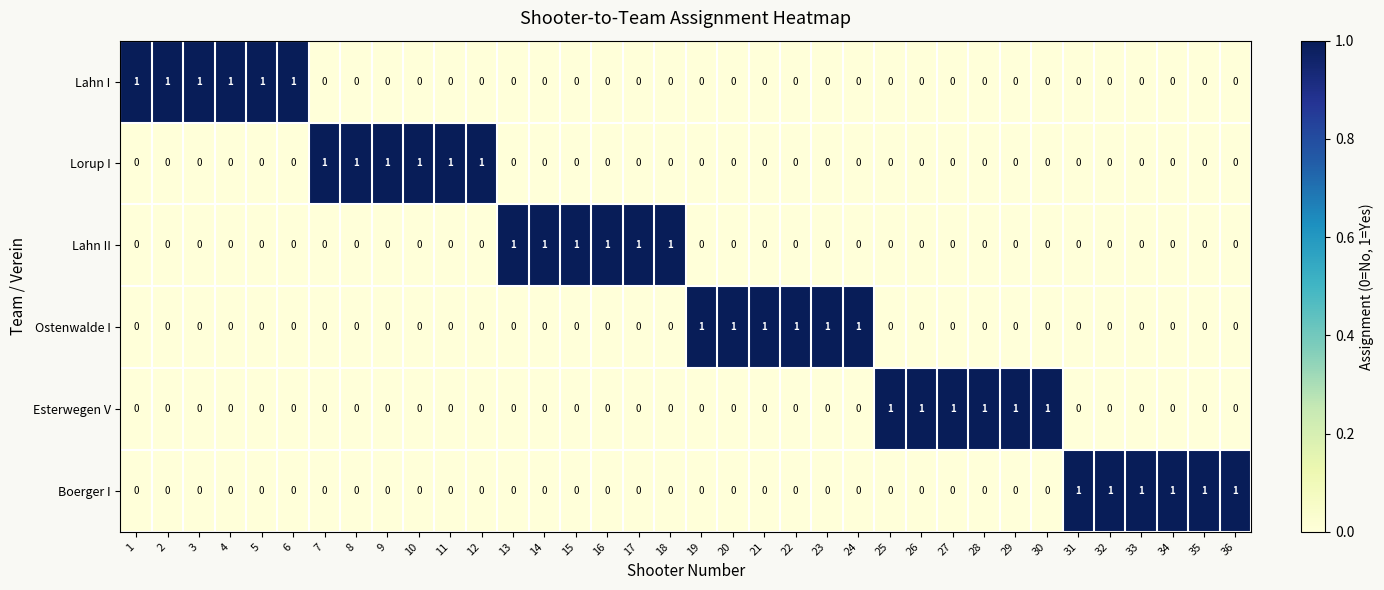

The value of Lorup I at 13 is 1. True or false?

False